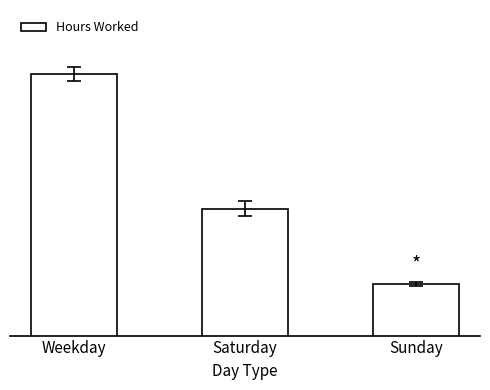

Does the chart contain any negative values?

No